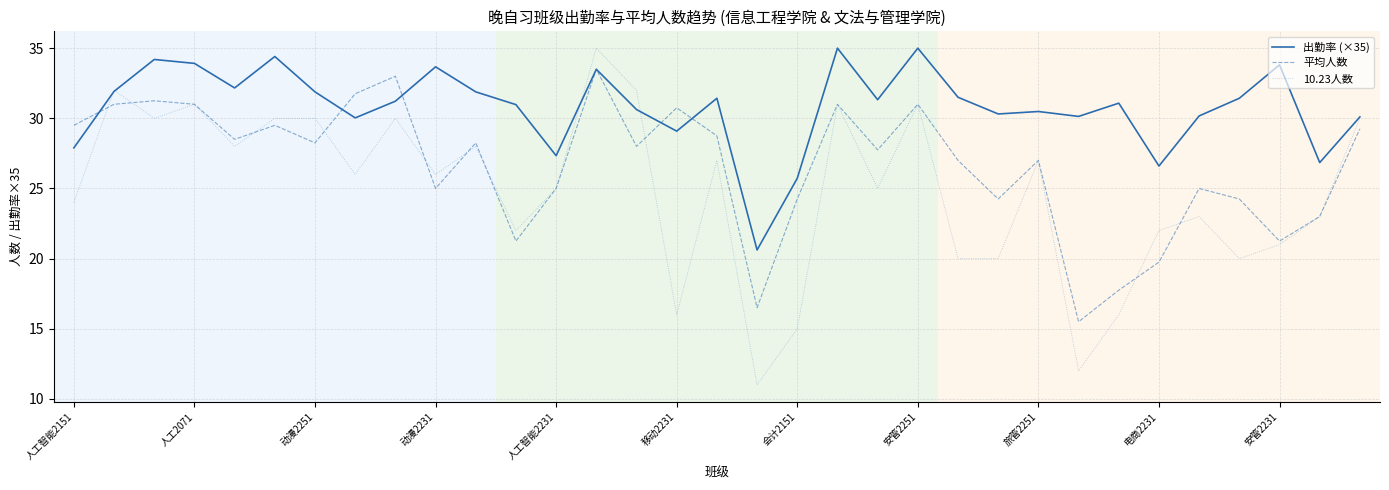

Rank the series by their average value, from highest to lowest.

出勤率 (×35), 平均人数, 10.23人数